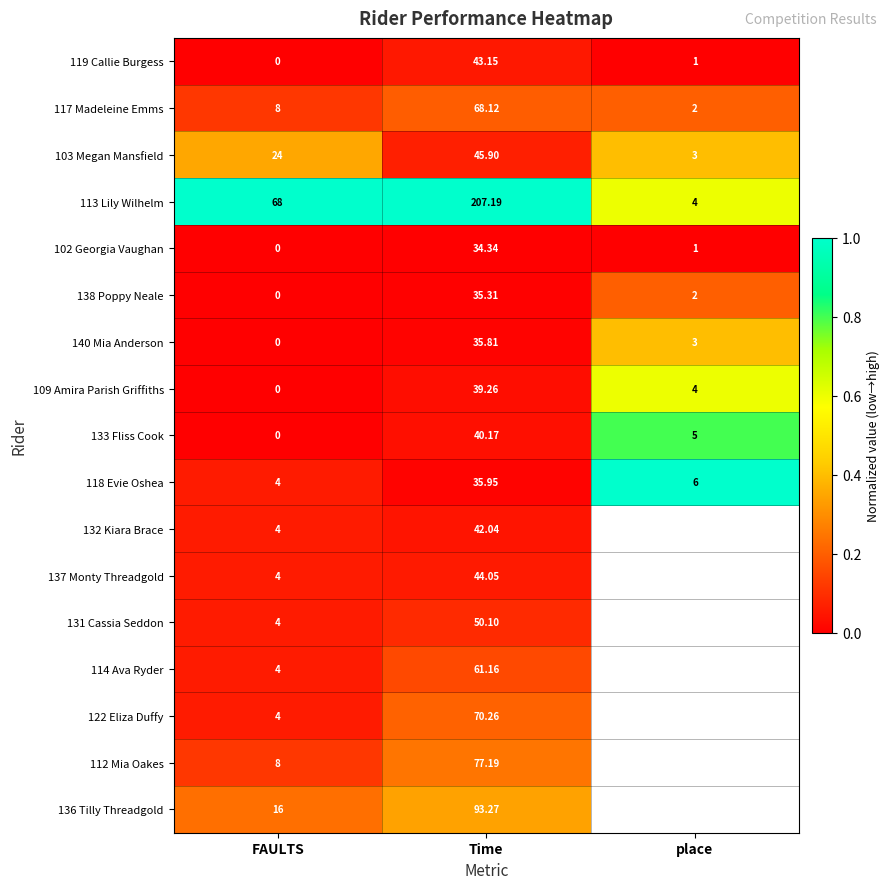

At which label does 117 Madeleine Emms reach its minimum?

place